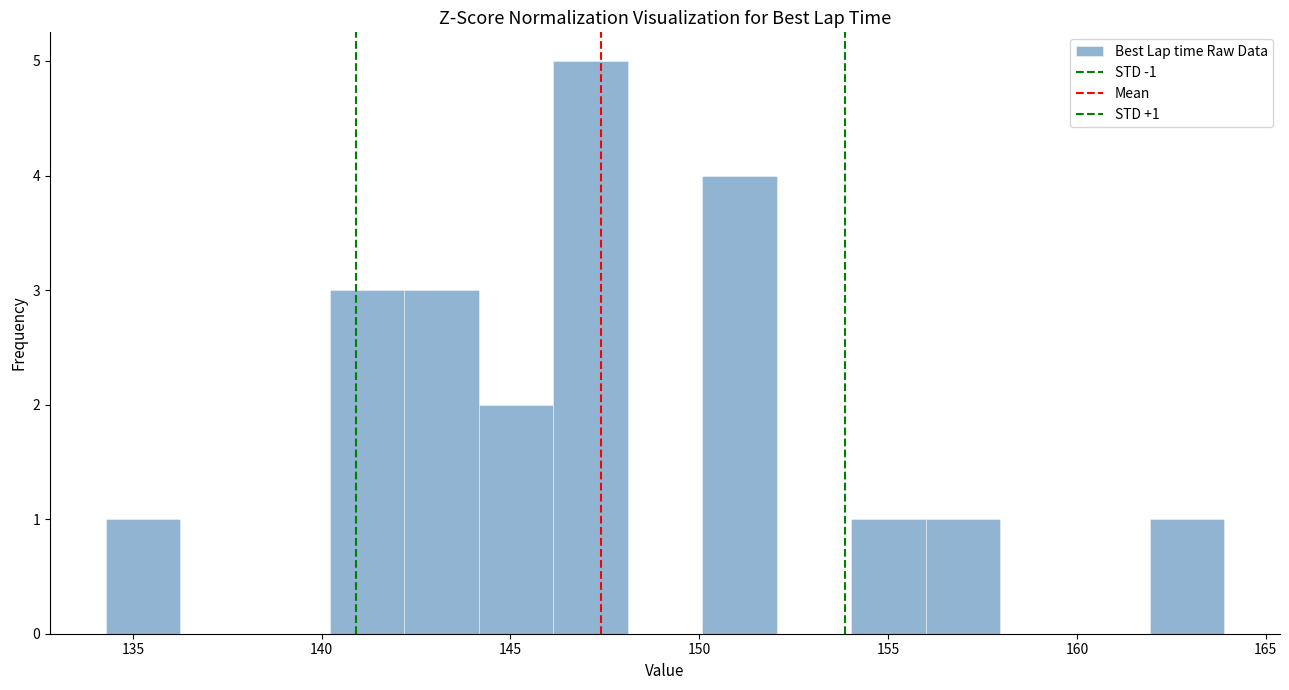

Around what value on the x-axis is the tallest bar? Give the approximate position of its centre, as read against the axis.

147.0